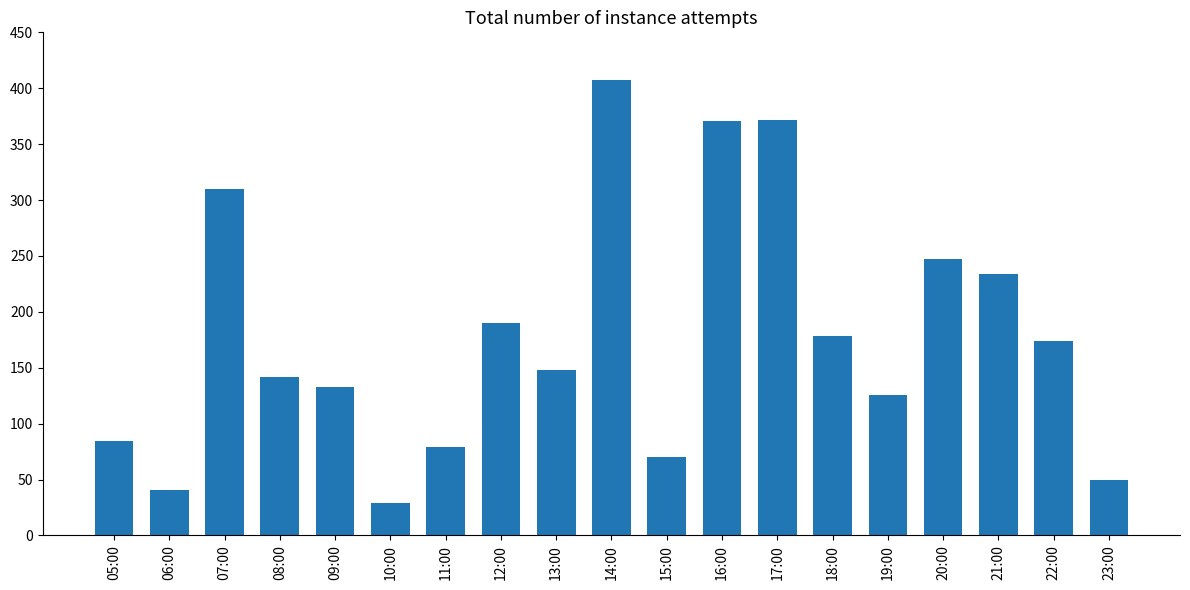

Where is the data nearest to the value 218?

21:00